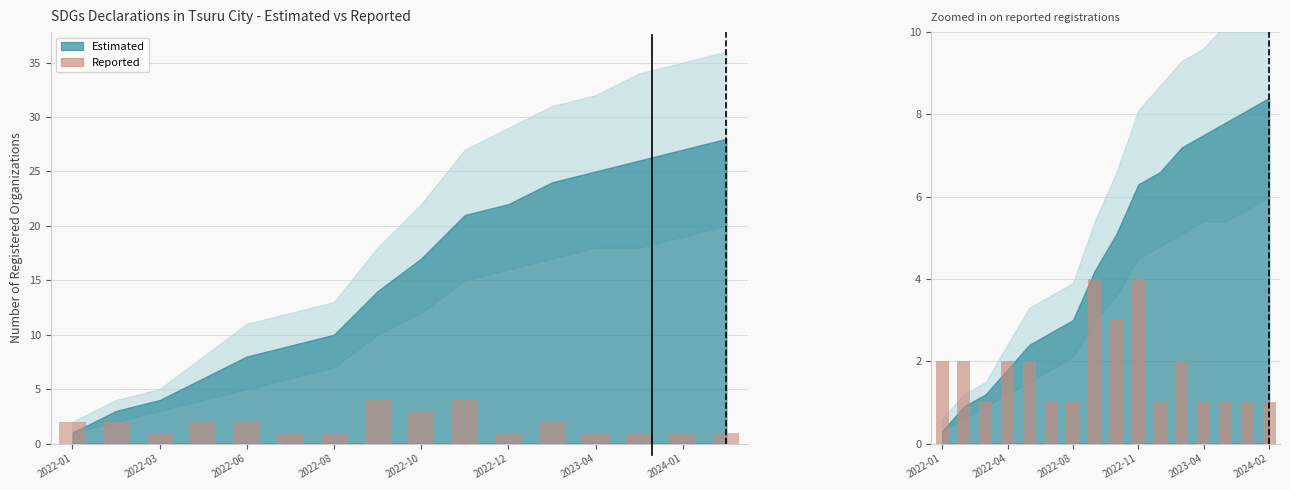

What is the change in value from 2022-10 to 9?

+2